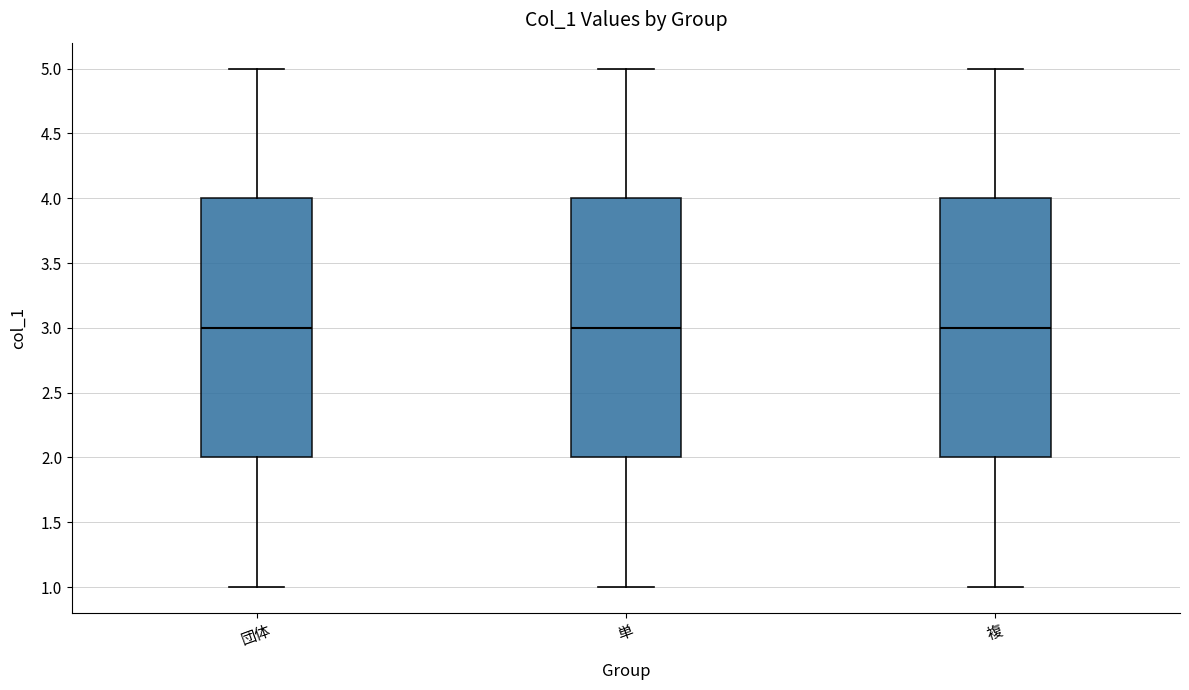

Reading left to right, transcribe this box plot: for each box, give where its median line is, the range the box spans, and where its two whiskers end, as read against the y-axis. The values are not printed on the chart, so give them approximately, as read against the axis.

団体: median 3, box 2 to 4, whiskers 1 to 5
単: median 3, box 2 to 4, whiskers 1 to 5
複: median 3, box 2 to 4, whiskers 1 to 5